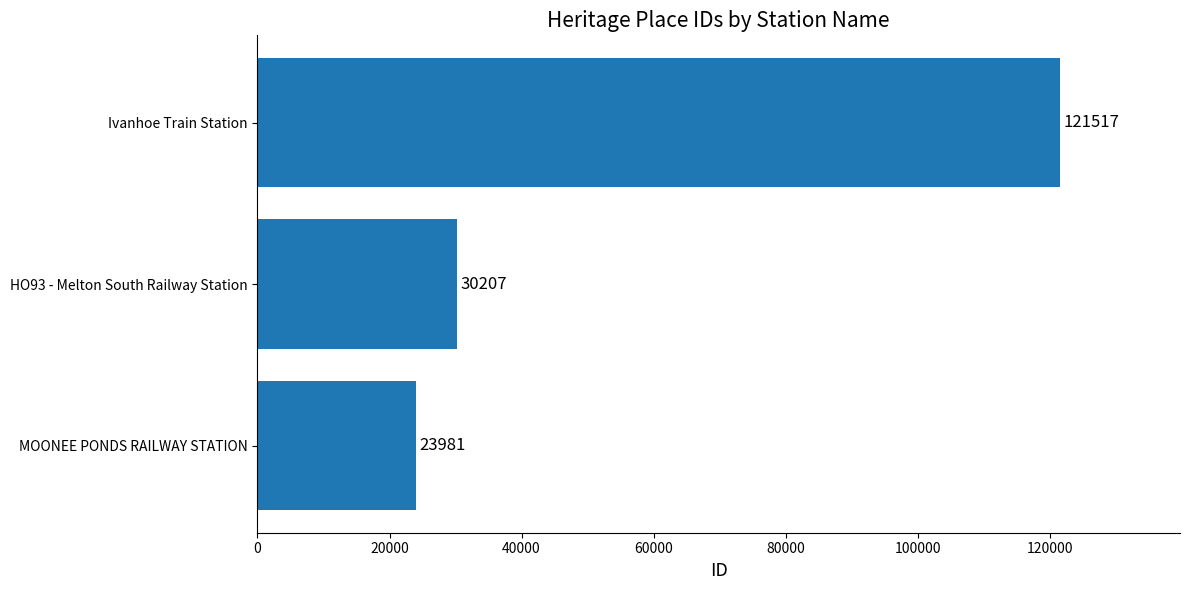

What is the sum of all values?

175705